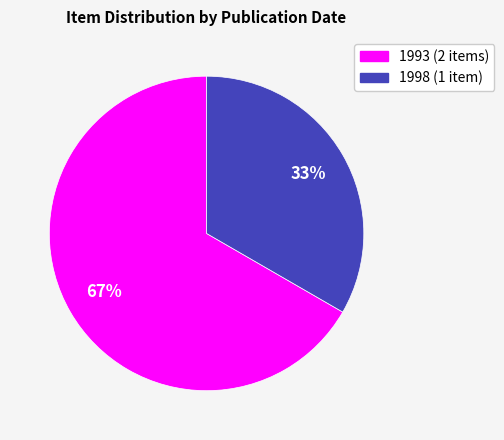

To the nearest percent, what is the average slice percentage?

50%